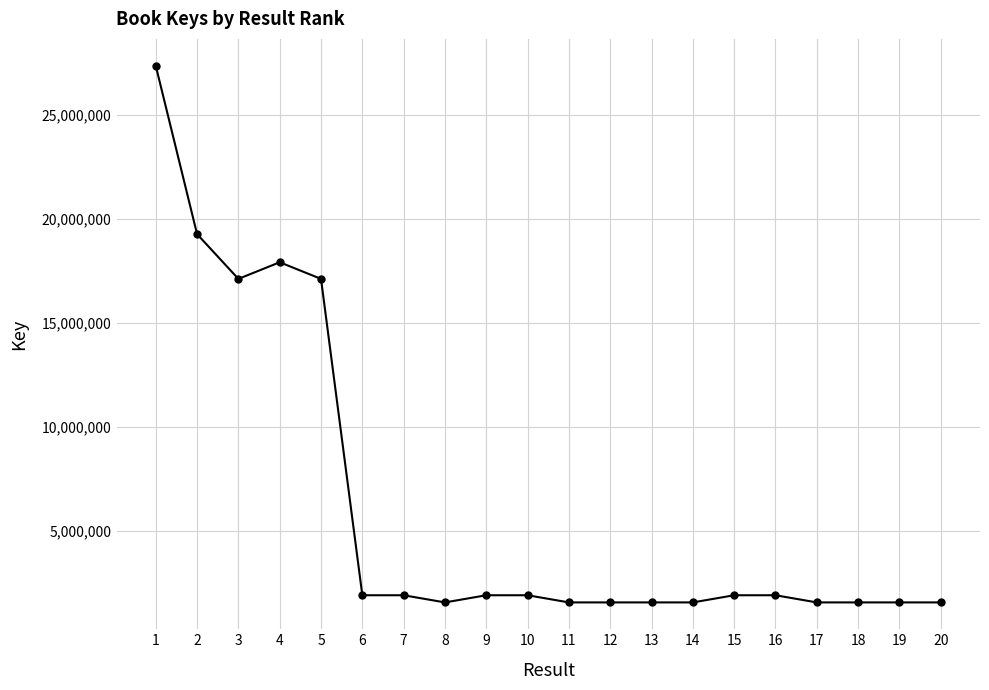

Which category has the highest value across all series?

1